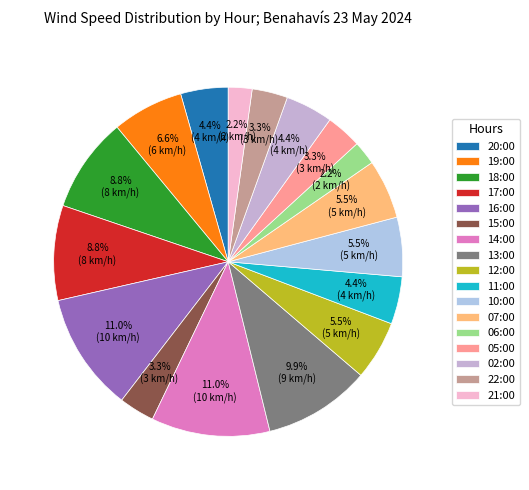

Is 12:00 the majority of the pie?

No